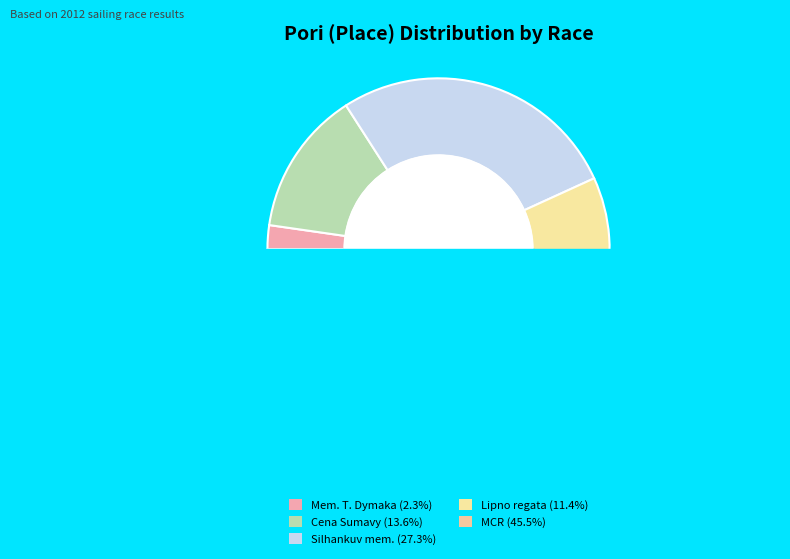

How many segments does this pie chart have?

5